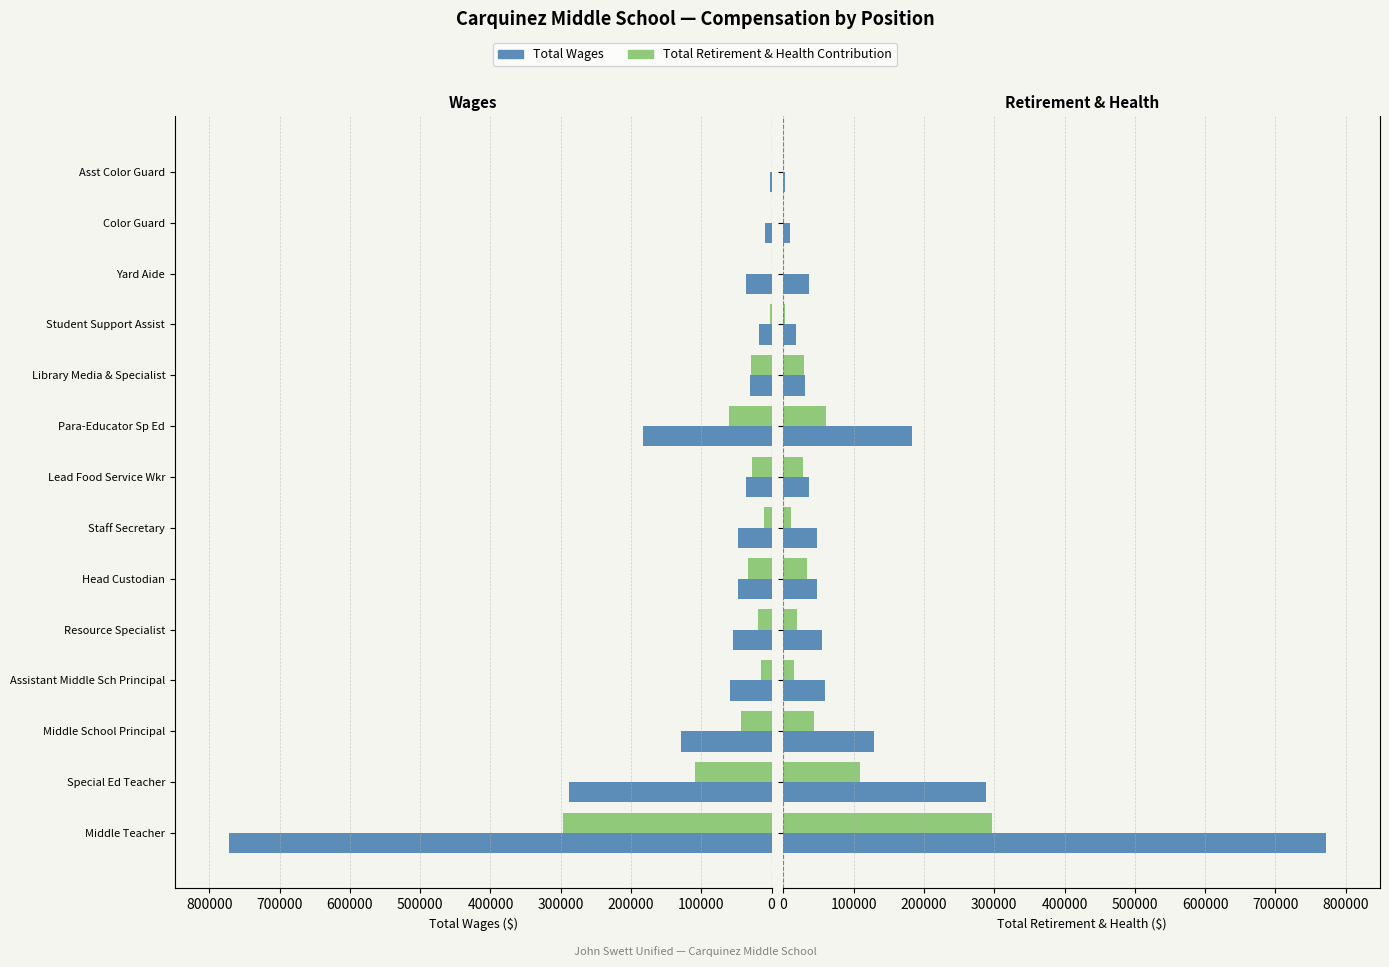

Are the bars horizontal?

Yes